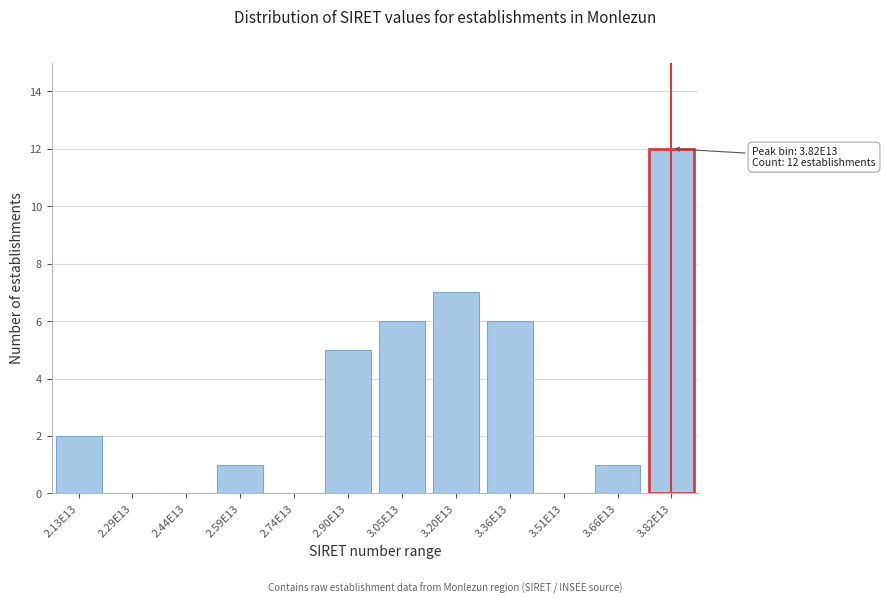

Which category has the highest value across all series?

3.82E13